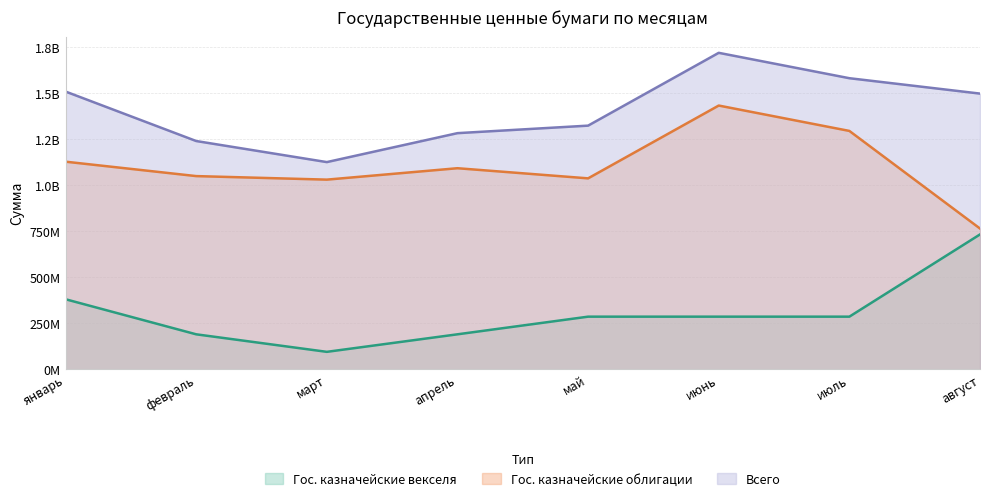

Reading left to right, extract all data points from this chart.

Гос. казначейские векселя: январь=381264654.9	февраль=190632327.4	март=95316163.7	апрель=190632327.4	май=286583741.4	июнь=286583741.4	июль=286556063.1	август=733579166.5
Гос. казначейские облигации: январь=1129140000.0	февраль=1050760000.0	март=1031520000.0	апрель=1093560000.0	май=1038470000.0	июнь=1434280000.0	июль=1296330000.0	август=765680000.0
Всего: январь=1510404654.9	февраль=1241392327.4	март=1126836163.7	апрель=1284192327.4	май=1325053741.4	июнь=1720863741.4	июль=1582886063.1	август=1499259166.5